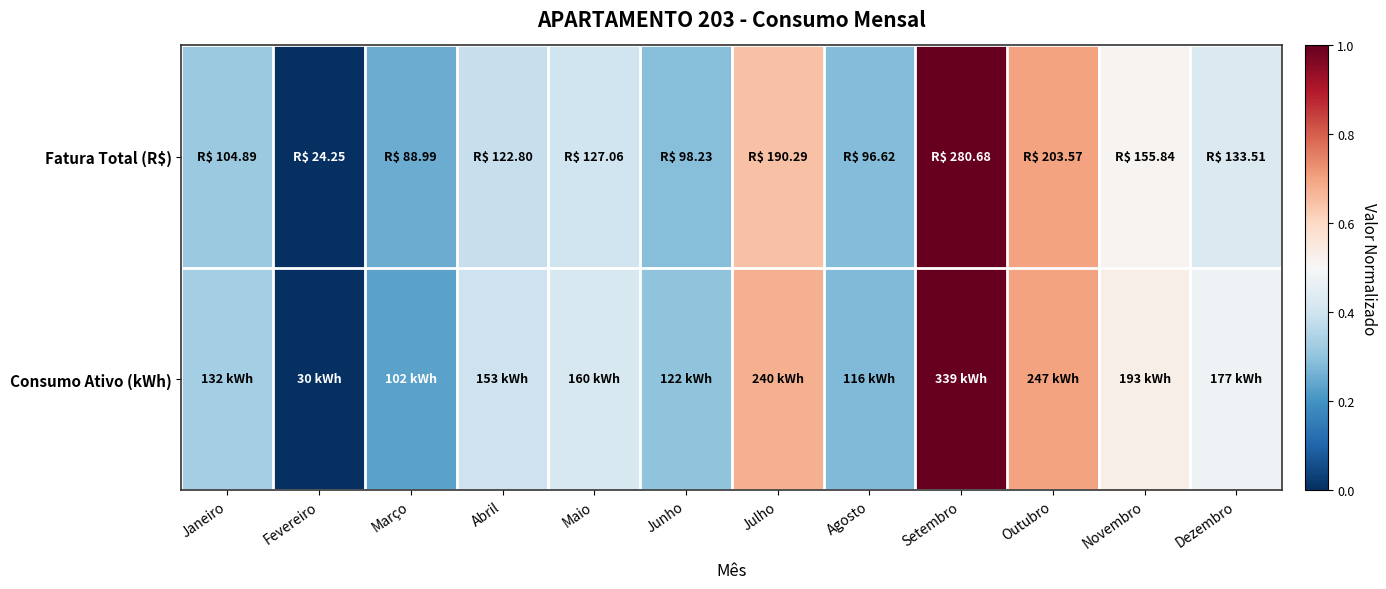

Reading left to right, transcribe all the data shown in this chart.

Fatura Total (R$): Janeiro=0.3	Fevereiro=0.0	Março=0.3	Abril=0.4	Maio=0.4	Junho=0.3	Julho=0.6	Agosto=0.3	Setembro=1.0	Outubro=0.7	Novembro=0.5	Dezembro=0.4
Consumo Ativo (kWh): Janeiro=0.3	Fevereiro=0.0	Março=0.2	Abril=0.4	Maio=0.4	Junho=0.3	Julho=0.7	Agosto=0.3	Setembro=1.0	Outubro=0.7	Novembro=0.5	Dezembro=0.5